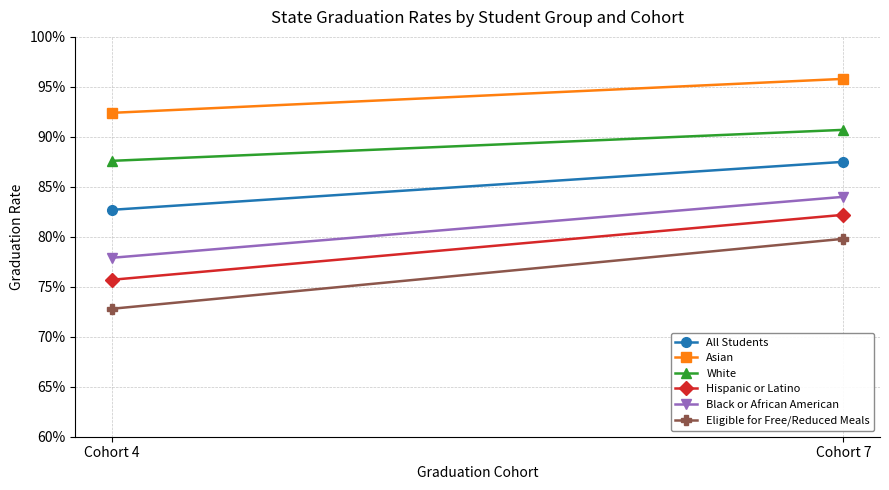

Reading right to left, extract all data points from this chart.

All Students: Cohort 7=0.9	Cohort 4=0.8
Asian: Cohort 7=1.0	Cohort 4=0.9
White: Cohort 7=0.9	Cohort 4=0.9
Hispanic or Latino: Cohort 7=0.8	Cohort 4=0.8
Black or African American: Cohort 7=0.8	Cohort 4=0.8
Eligible for Free/Reduced Meals: Cohort 7=0.8	Cohort 4=0.7